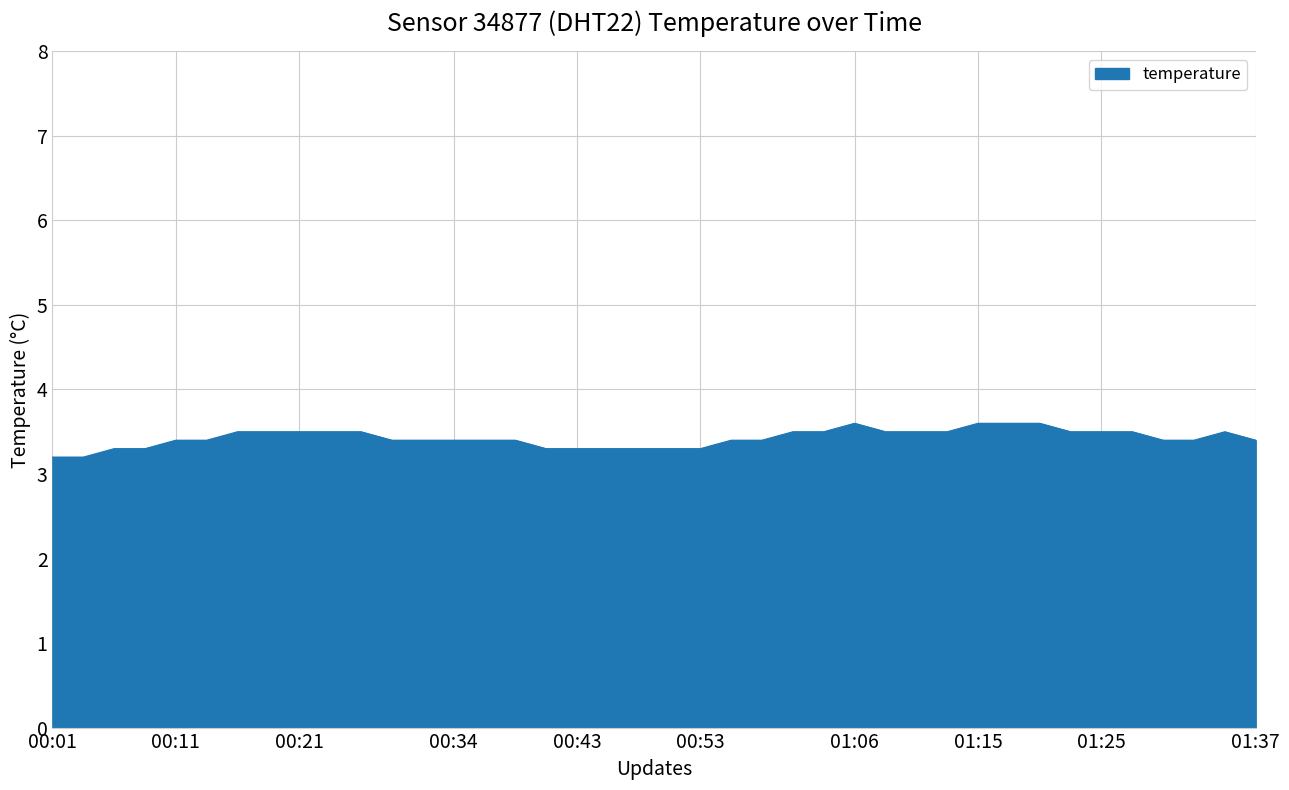

What is the greatest value displayed?

3.6